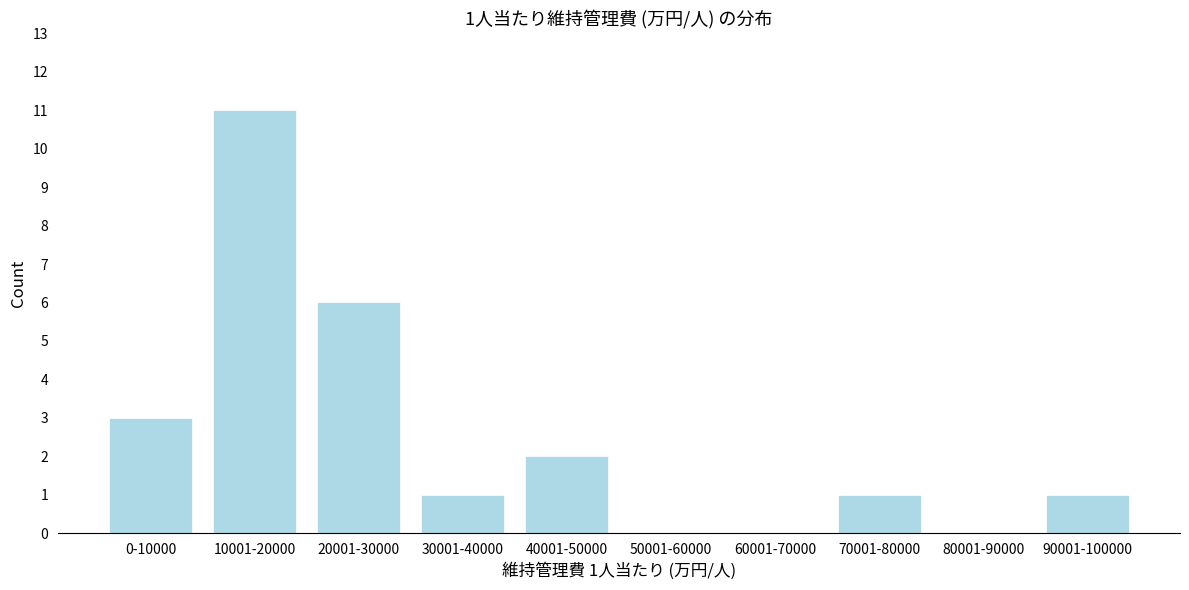

Reading right to left, what are all the values shown in this chart?

90001-100000=1	80001-90000=0	70001-80000=1	60001-70000=0	50001-60000=0	40001-50000=2	30001-40000=1	20001-30000=6	10001-20000=11	0-10000=3